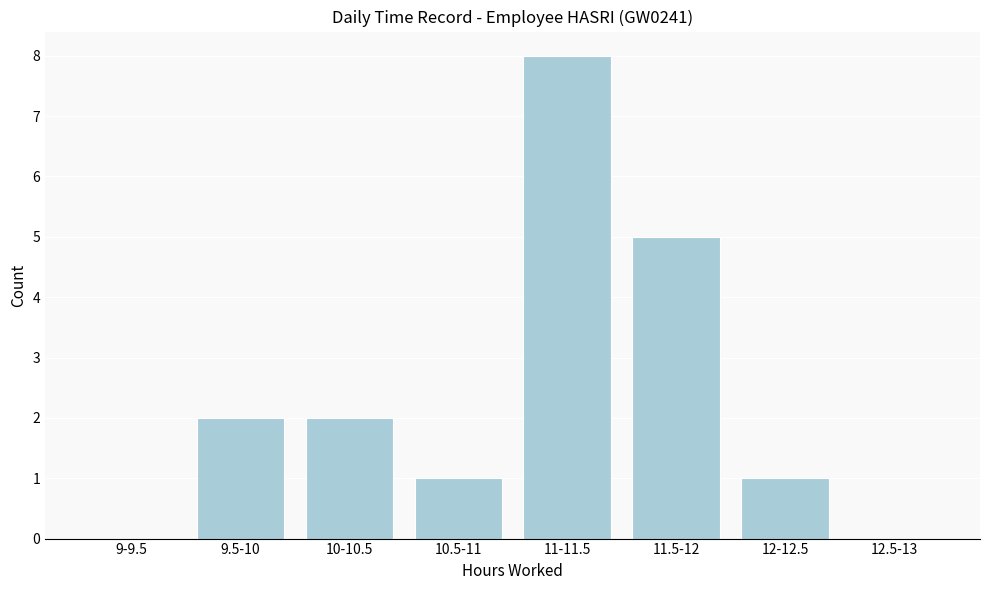

Reading left to right, extract all data points from this chart.

9-9.5=0	9.5-10=2	10-10.5=2	10.5-11=1	11-11.5=8	11.5-12=5	12-12.5=1	12.5-13=0